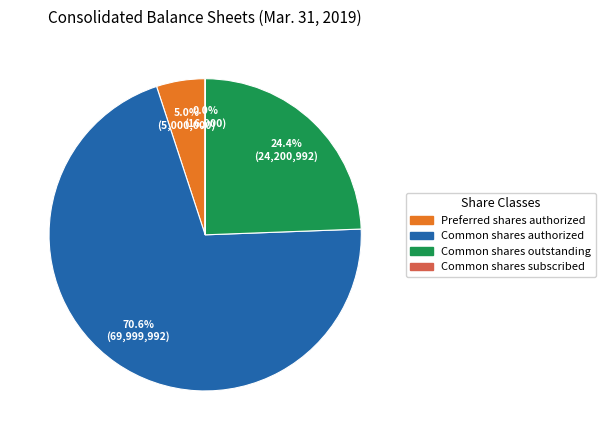

Is there any slice that represents more than half of the pie?

Yes